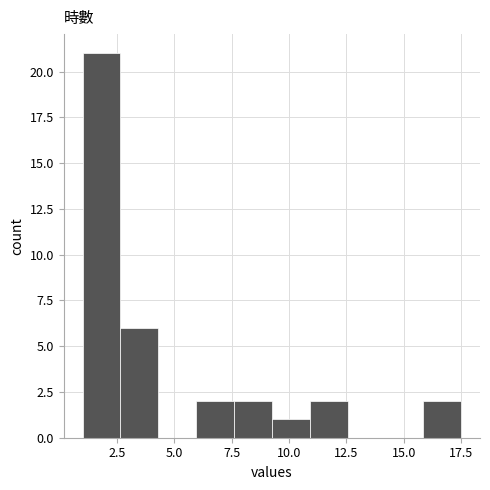

Read against the x-axis, roughly where is the centre of the tallest bar?

2.0